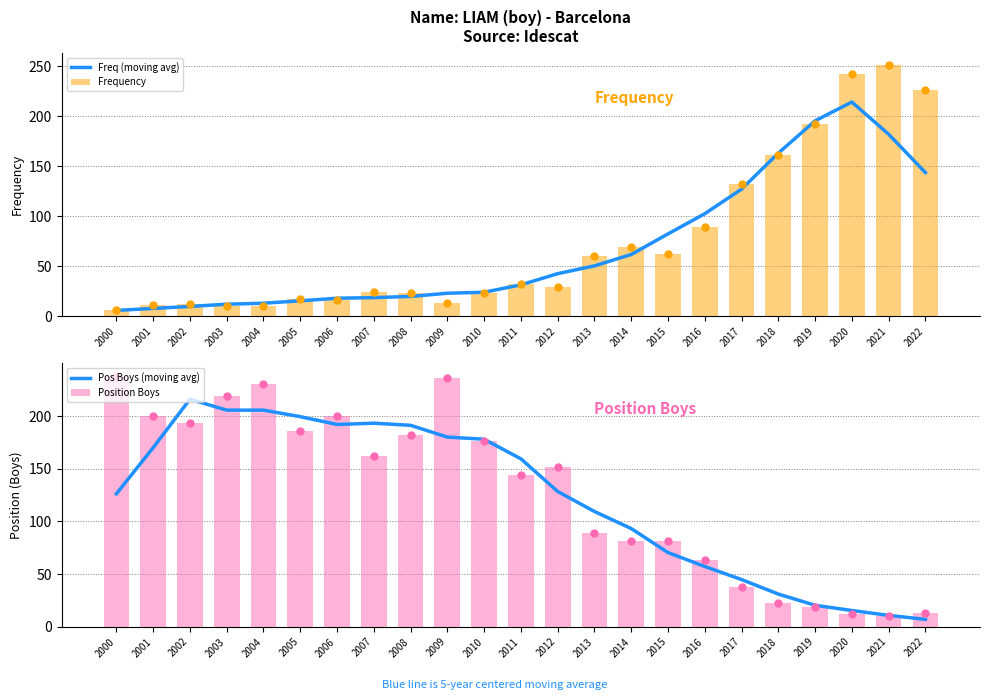

At which category is the sum across all series the highest?

2020